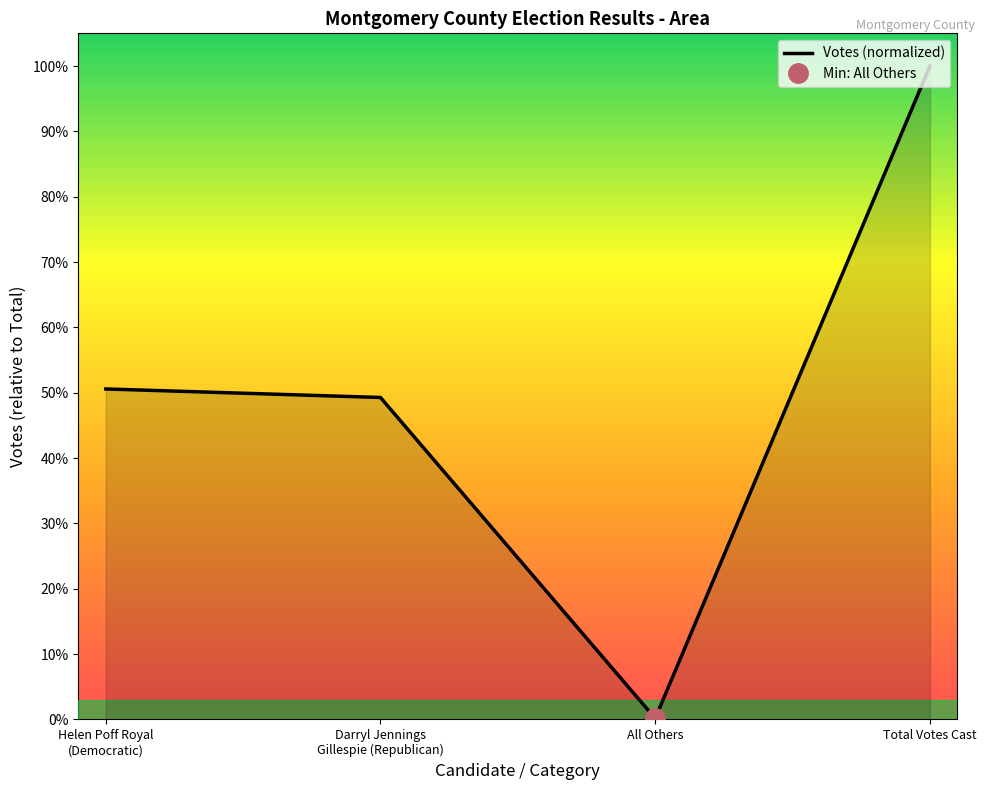

At which category does the chart reach its peak across all series?

Total Votes Cast